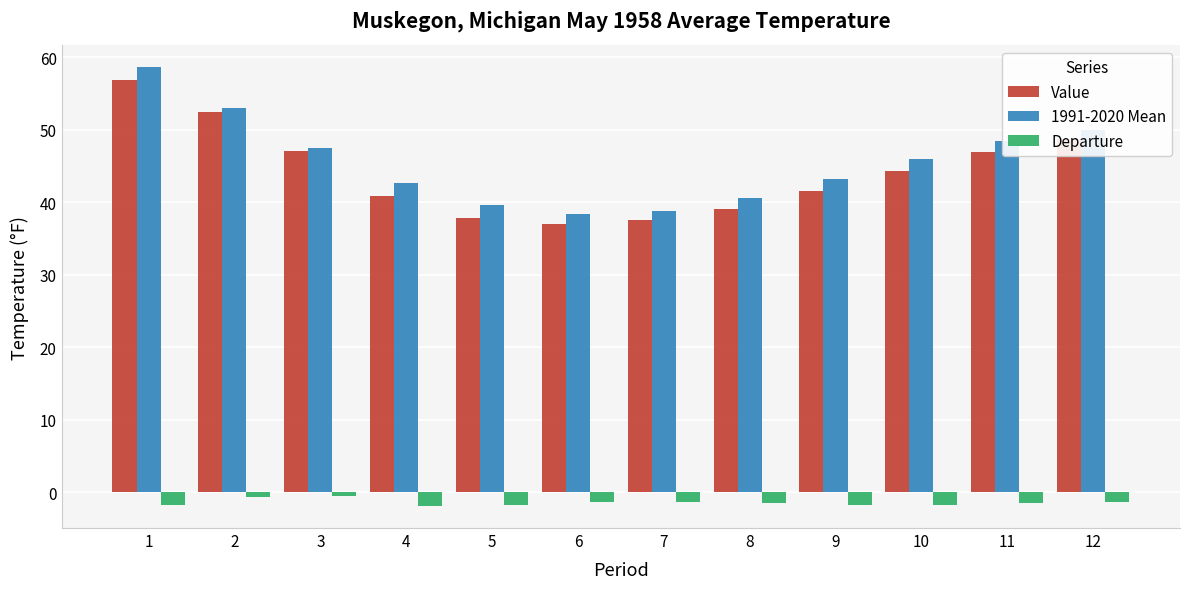

Is it true that 1991-2020 Mean equals 64.4 at 3?

False